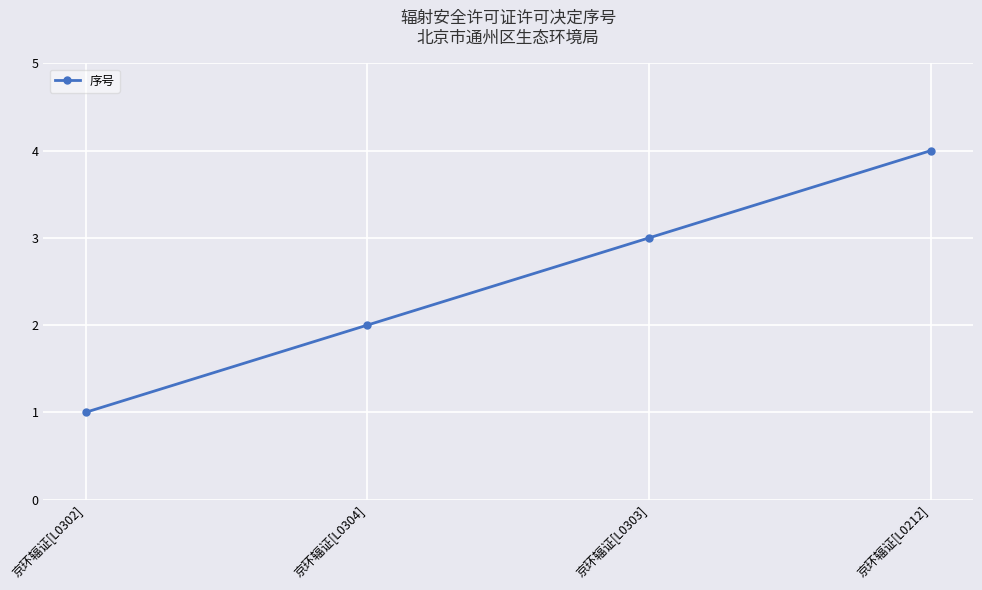

What is the value of the 1st point from the left?

1